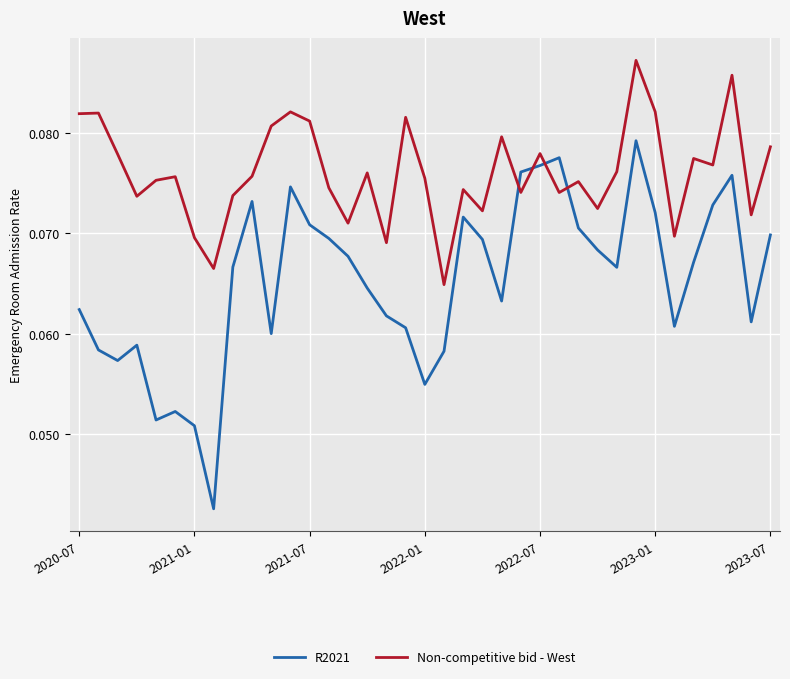

Is this an area chart (filled region under the line)?

No